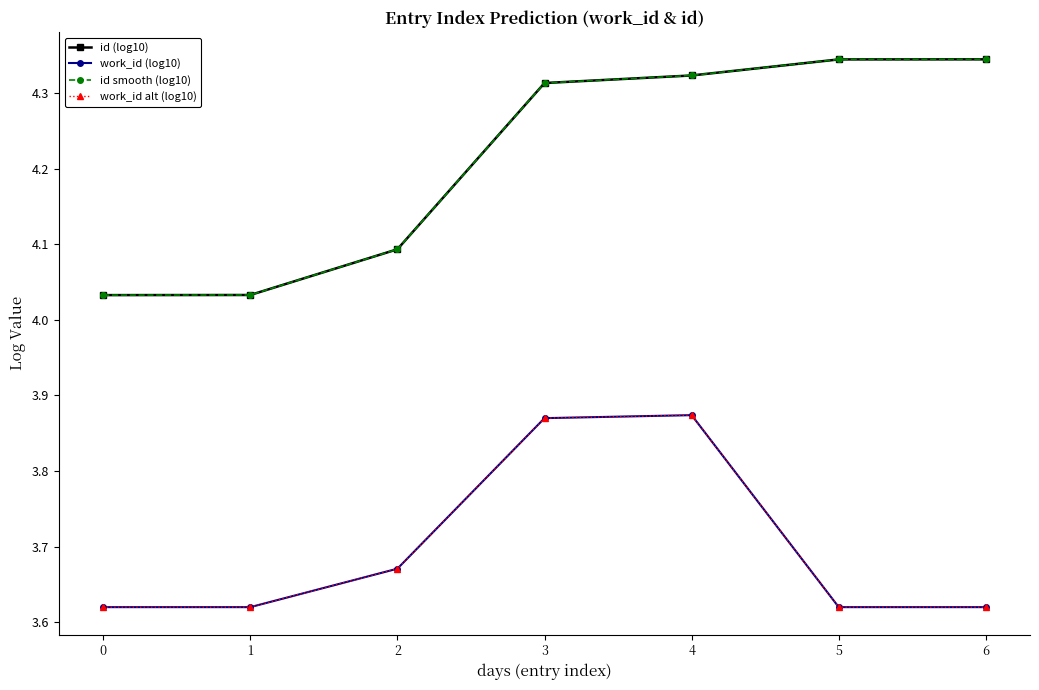

Does the chart have visible grid lines?

No